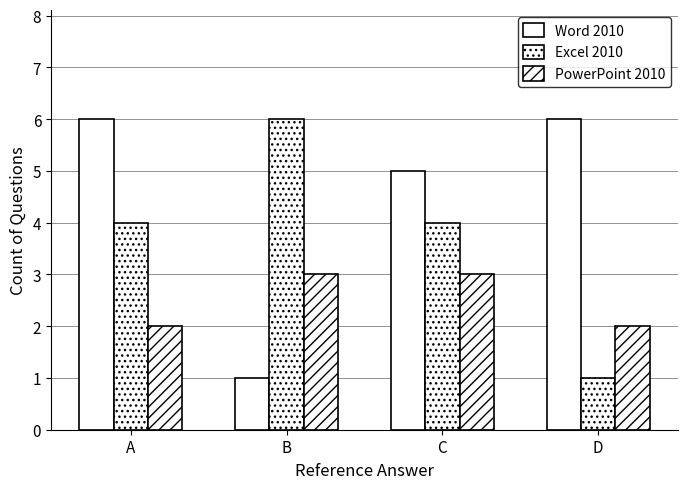

Count the number of data series in this chart.

3